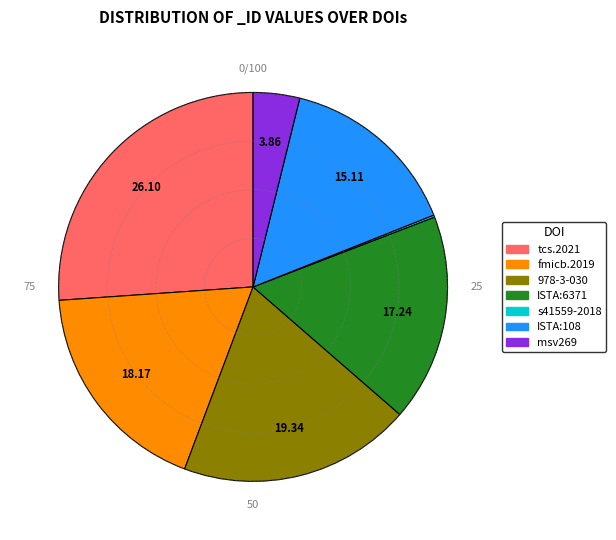

Approximately how many times larger is the value at ISTA:6371 compared to msv269?

4.5